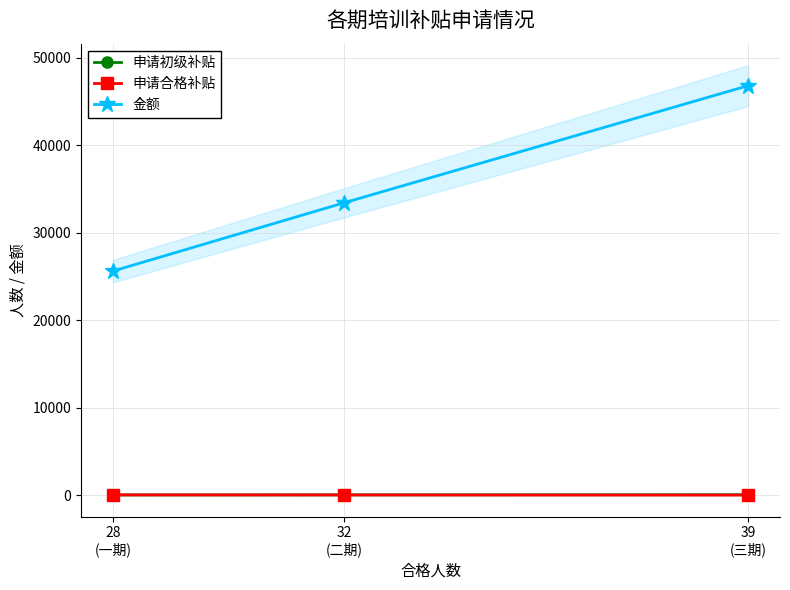

What is the difference between the 申请合格补贴 values at 28
(一期) and 39
(三期)?

16